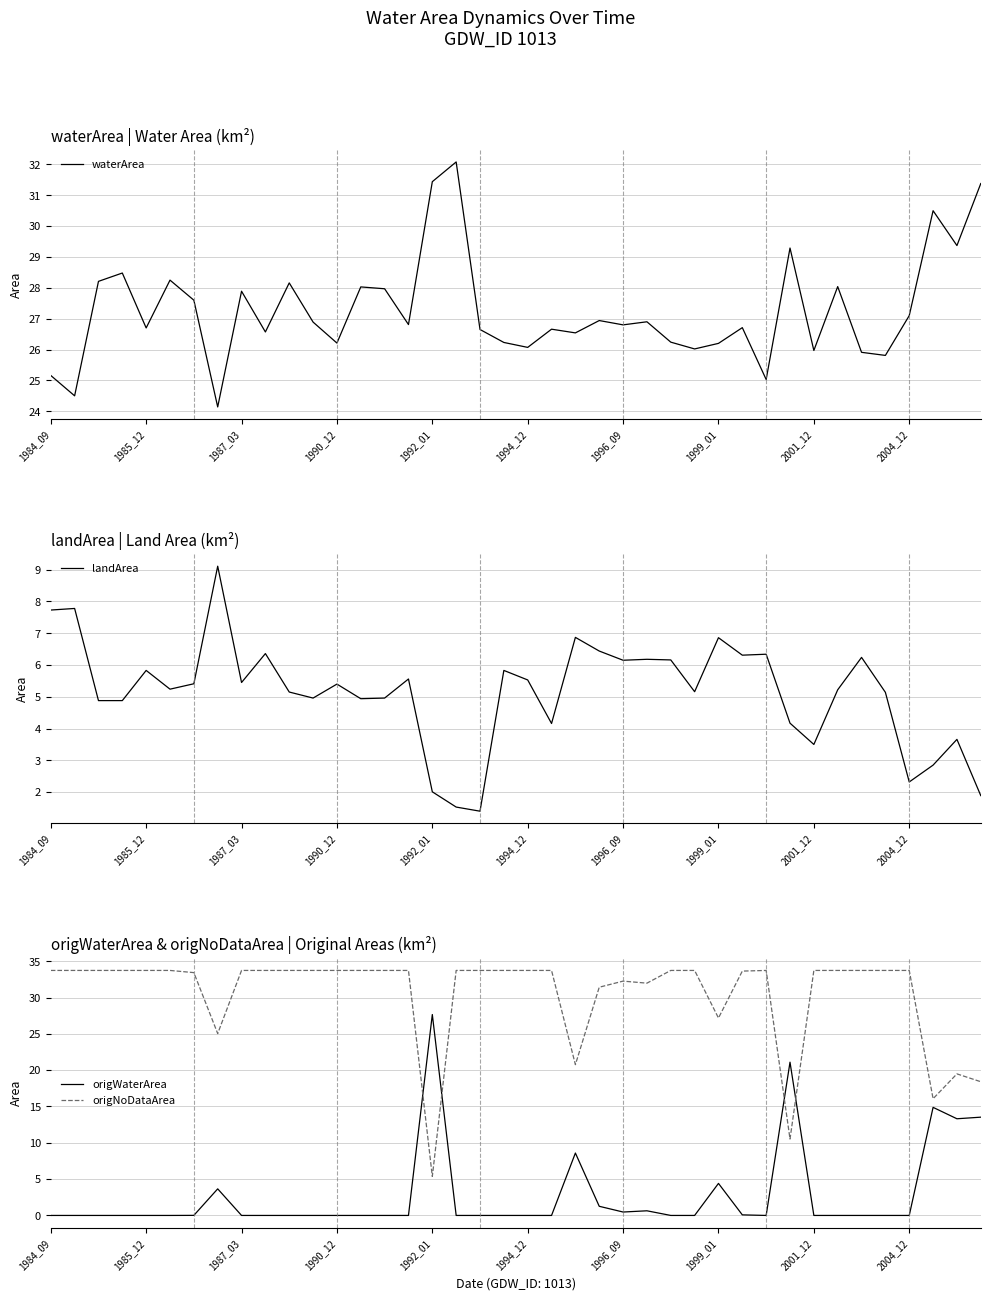

What is the lowest value of the origNoDataArea series?

5.4